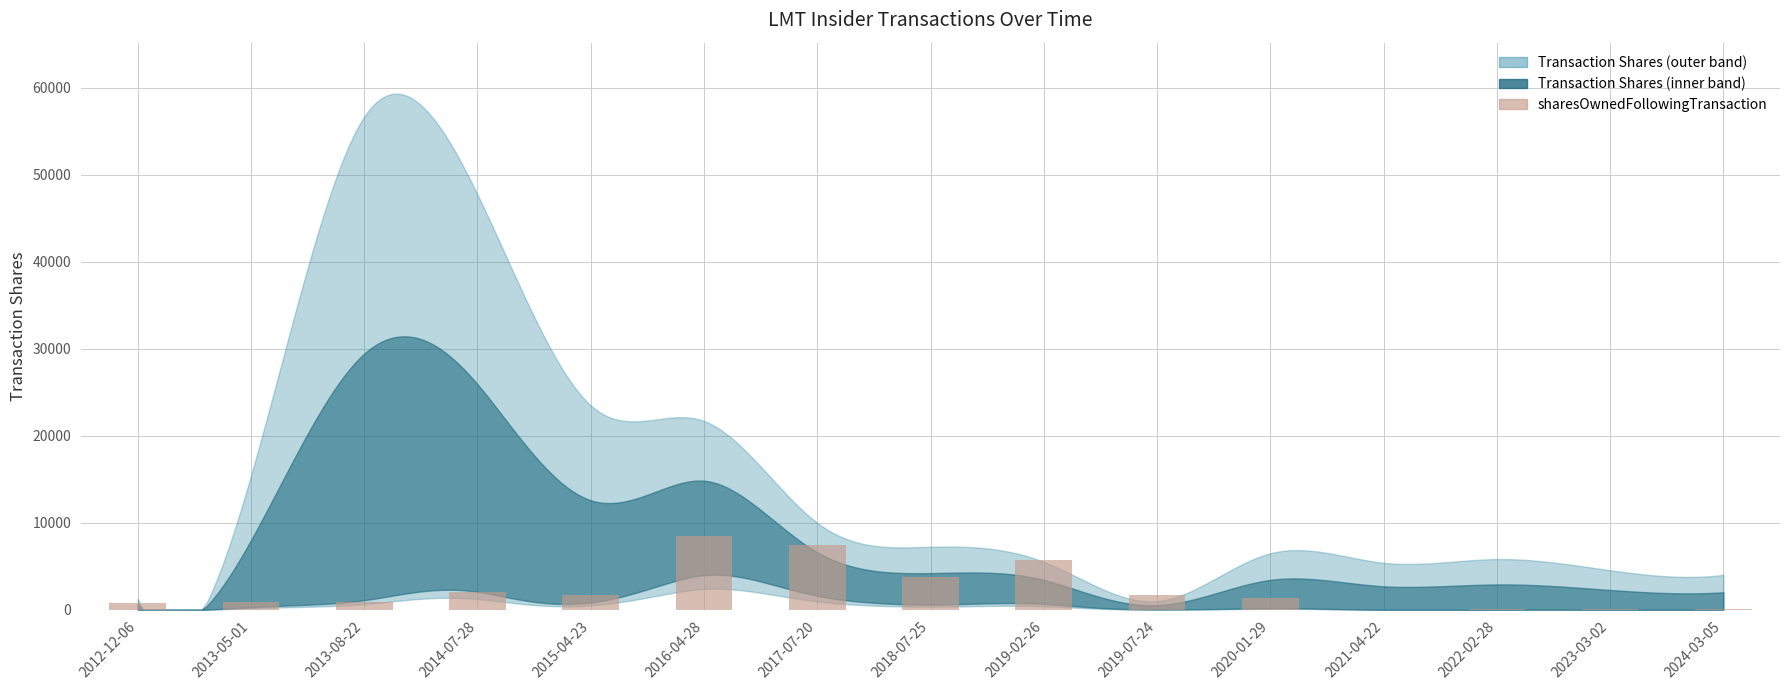

What is the change in value from 2018-07-25 to 2020-01-29?

-2444.5